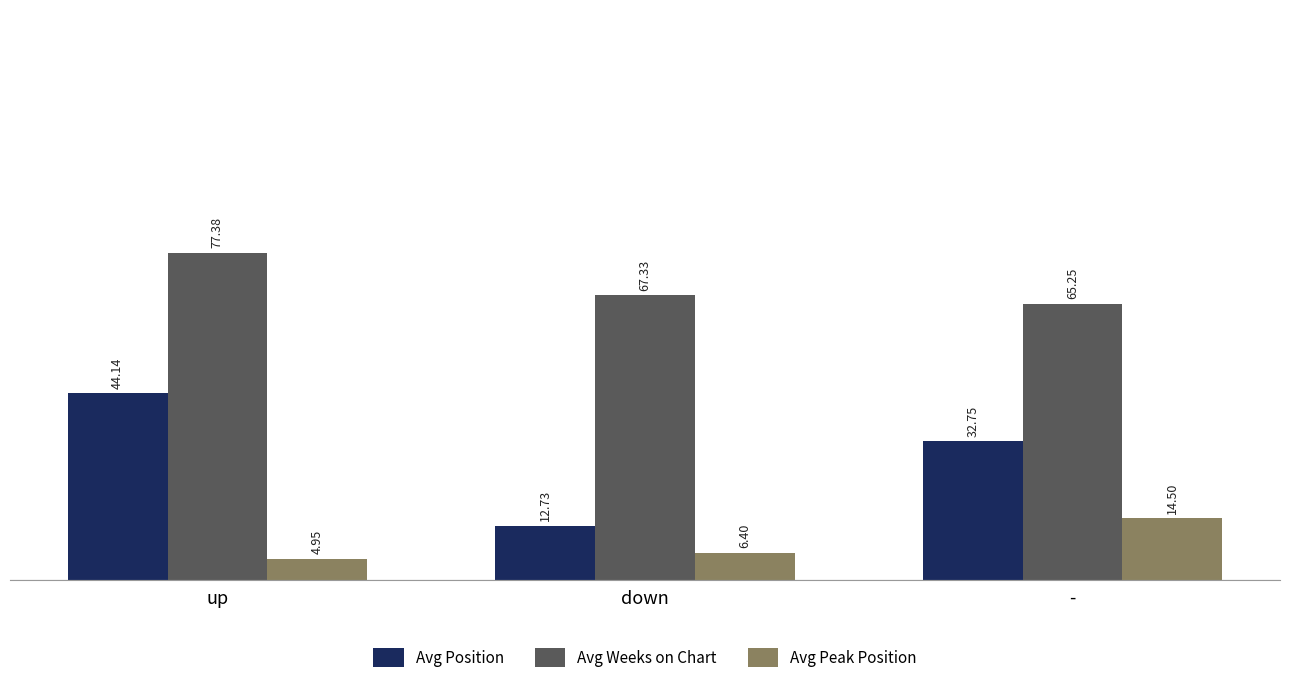

How many values in the Avg Peak Position series are below 6?

1